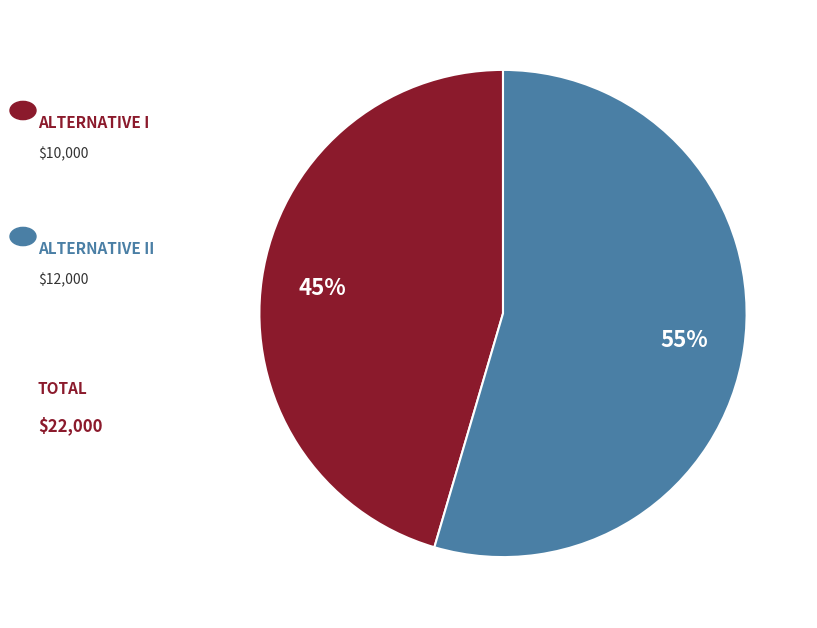

To the nearest percent, what is the average slice percentage?

50%